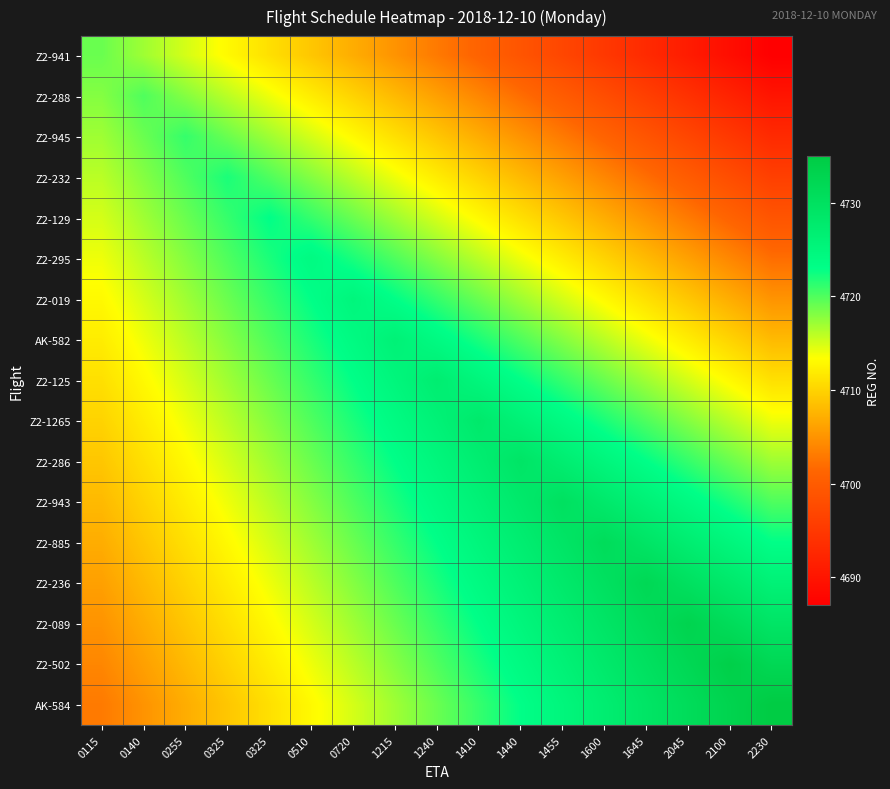

Which series has the widest spread of values?

Z2-941